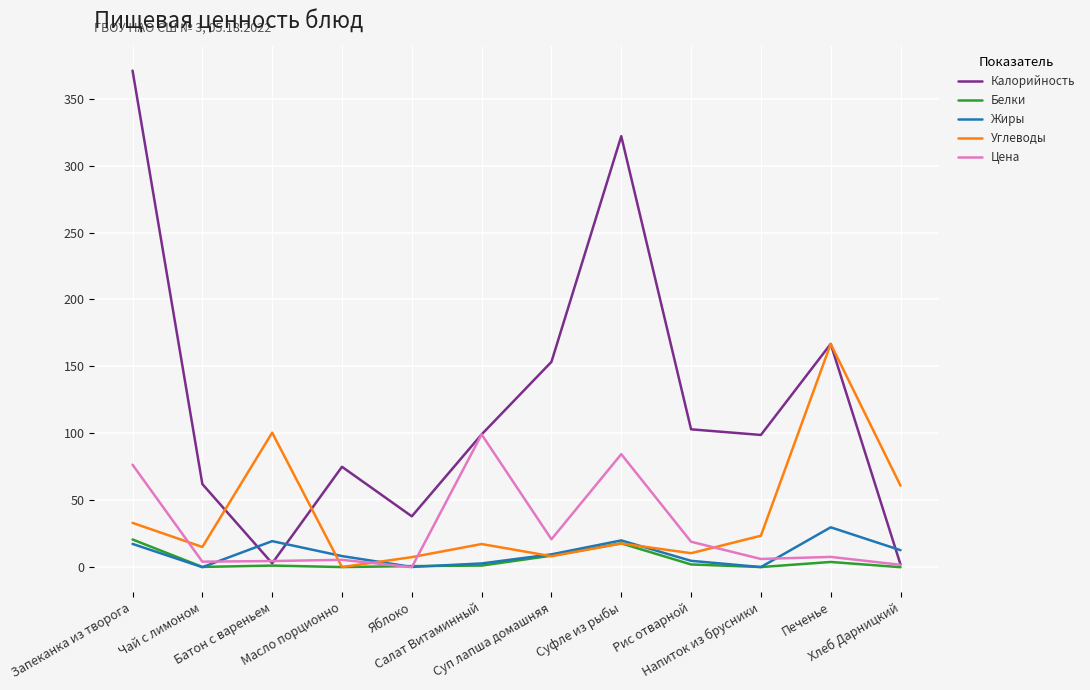

True or false: Цена and Углеводы cross at least once.

True